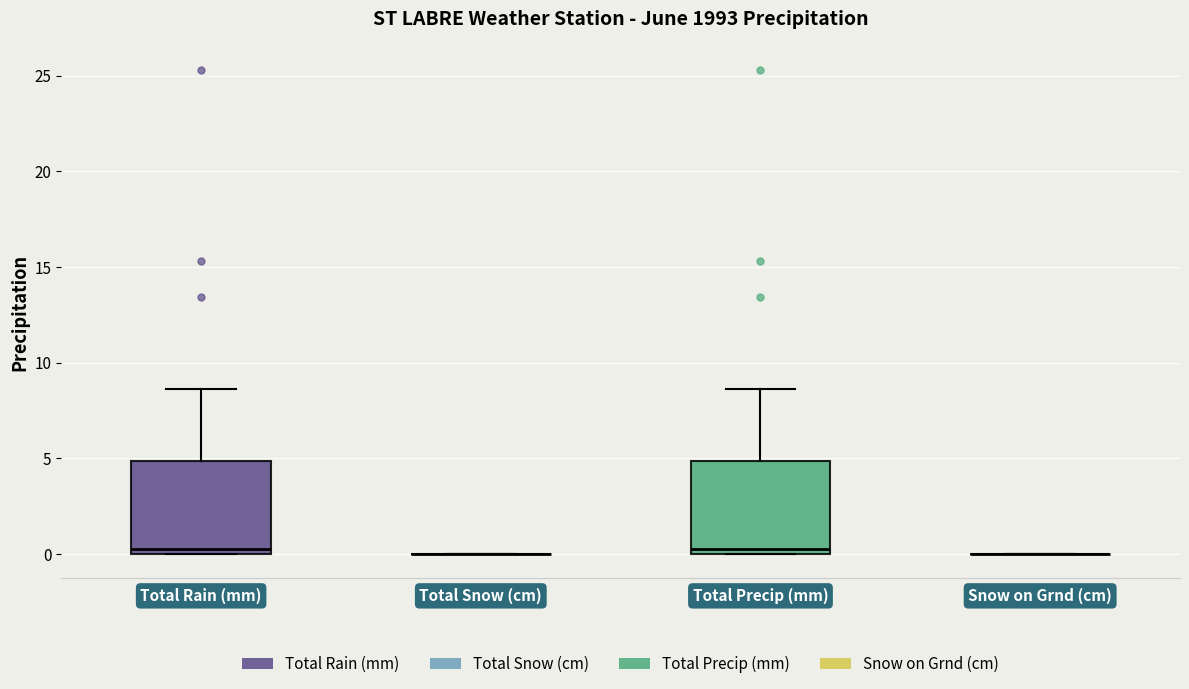

Where does the median line of the box for Total Precip (mm) sit on the y-axis? The values are not printed on the chart, so give them approximately, as read against the axis.

0.5